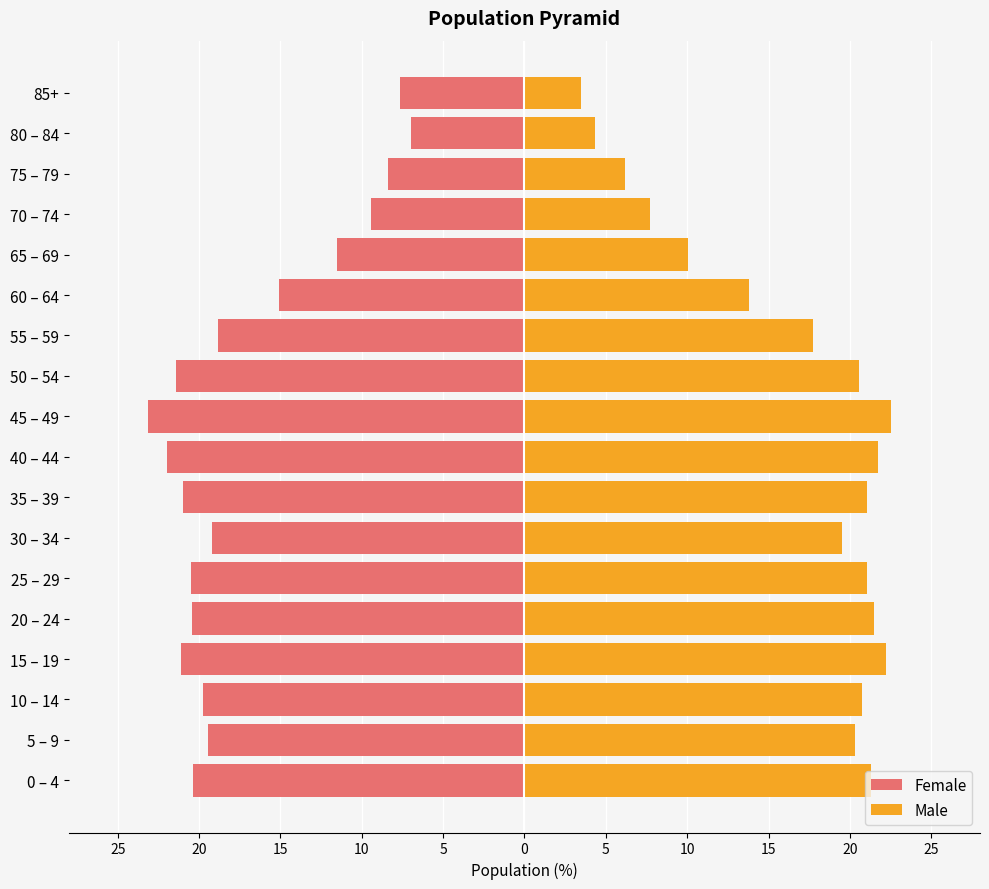

What is the difference between the maximum and minimum values in the Female series?

16.2